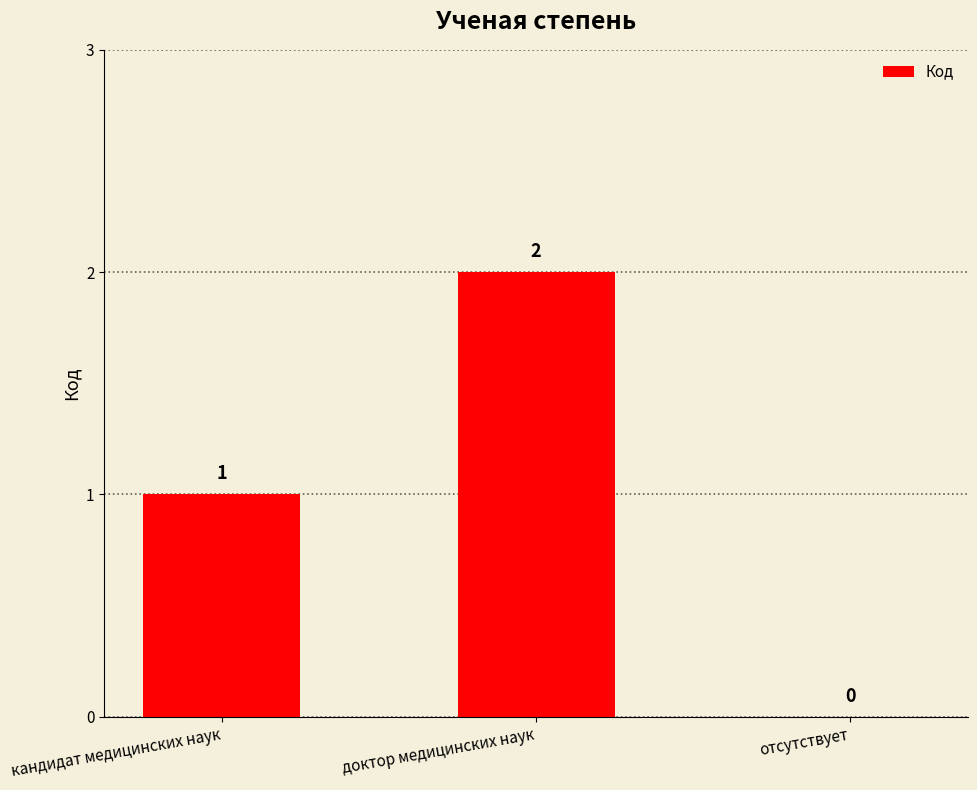

The chart shows a value of 2 at доктор медицинских наук. True or false?

True